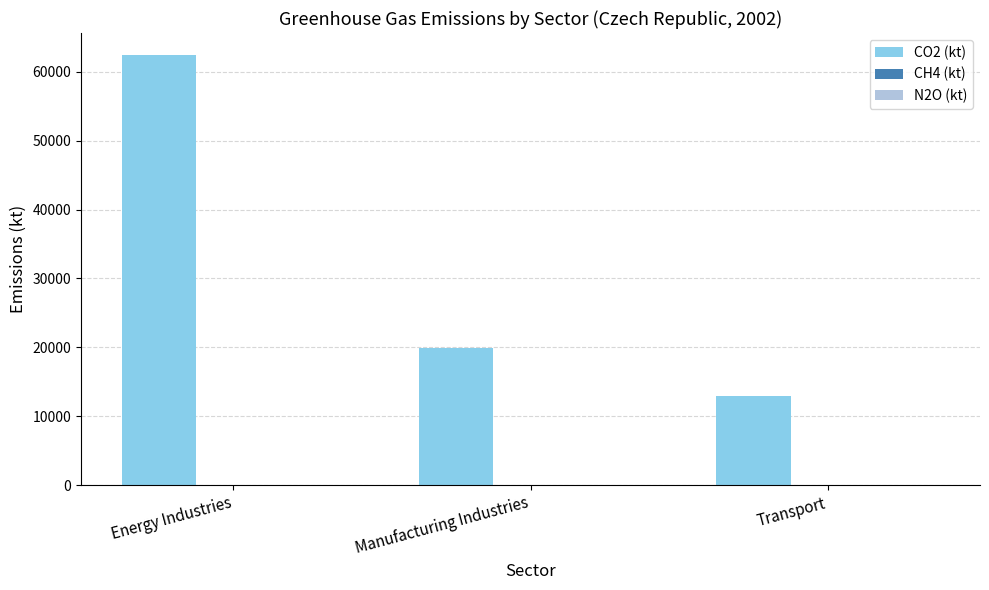

The CO2 (kt) series shows 62506.5 at Energy Industries. True or false?

True